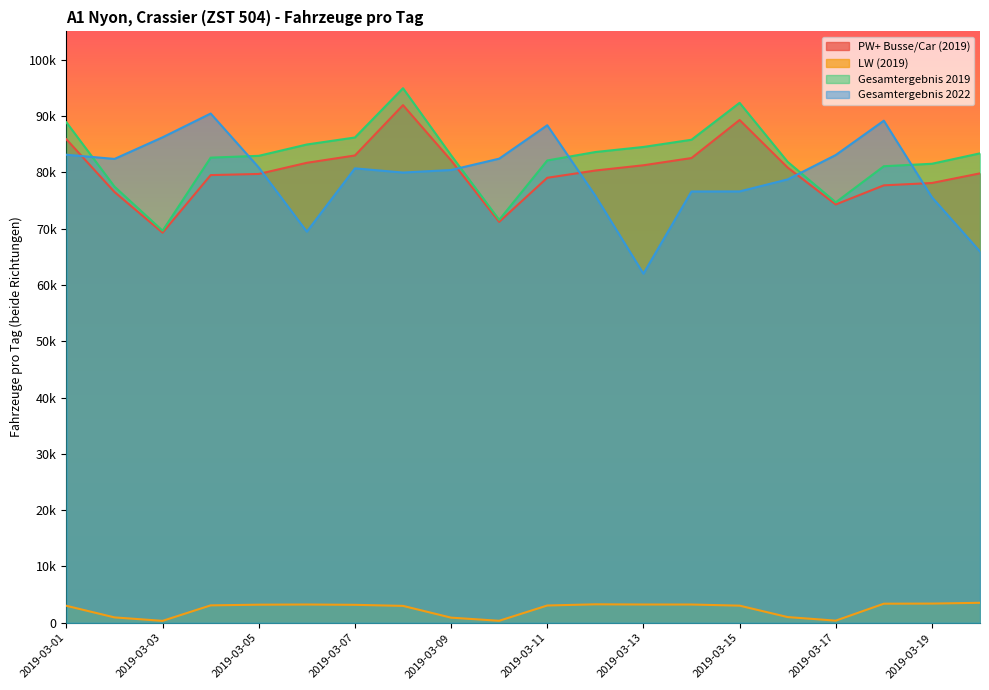

How many lines are shown in the chart?

4